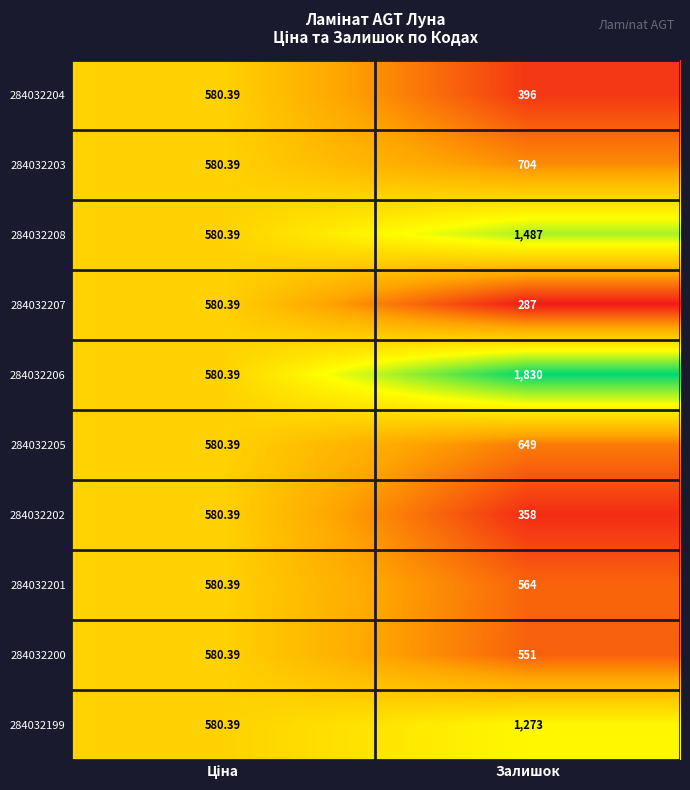

Which label corresponds to the largest value in the chart?

Залишок